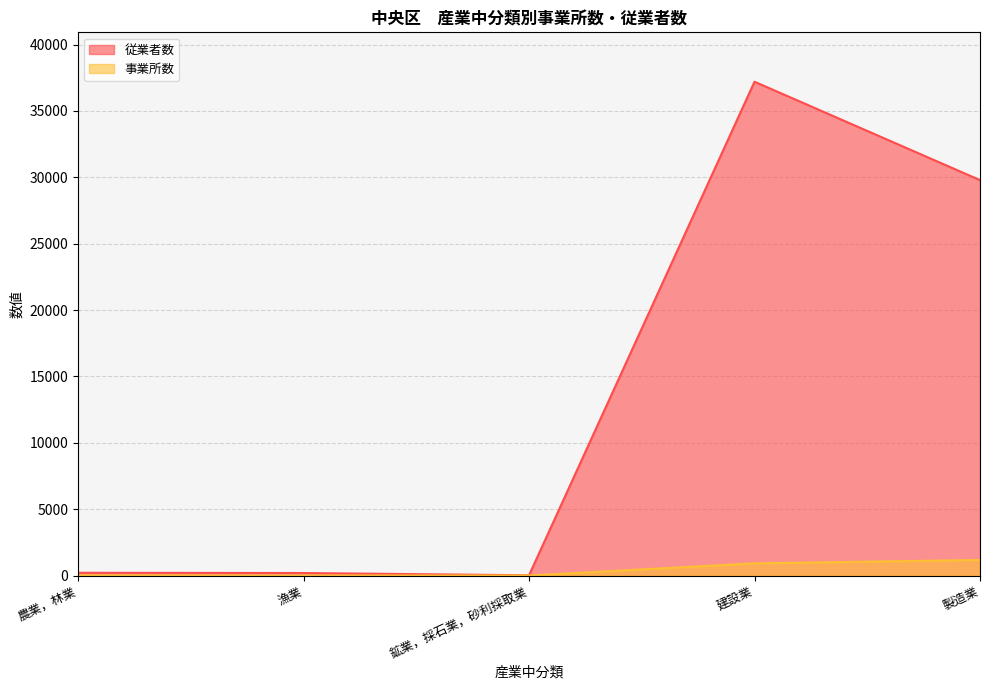

Which category has the lowest value across all series?

漁業